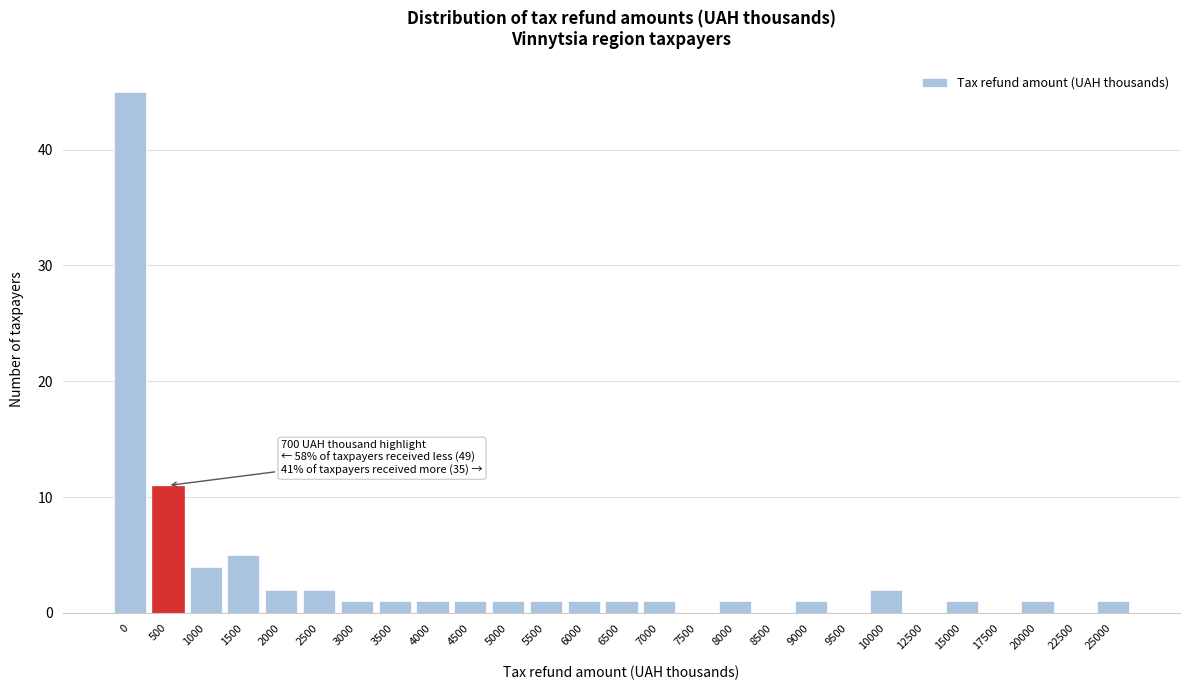

Reading left to right, what are all the values shown in this chart?

0=45	500=11	1000=4	1500=5	2000=2	2500=2	3000=1	3500=1	4000=1	4500=1	5000=1	5500=1	6000=1	6500=1	7000=1	7500=0	8000=1	8500=0	9000=1	9500=0	10000=2	12500=0	15000=1	17500=0	20000=1	22500=0	25000=1